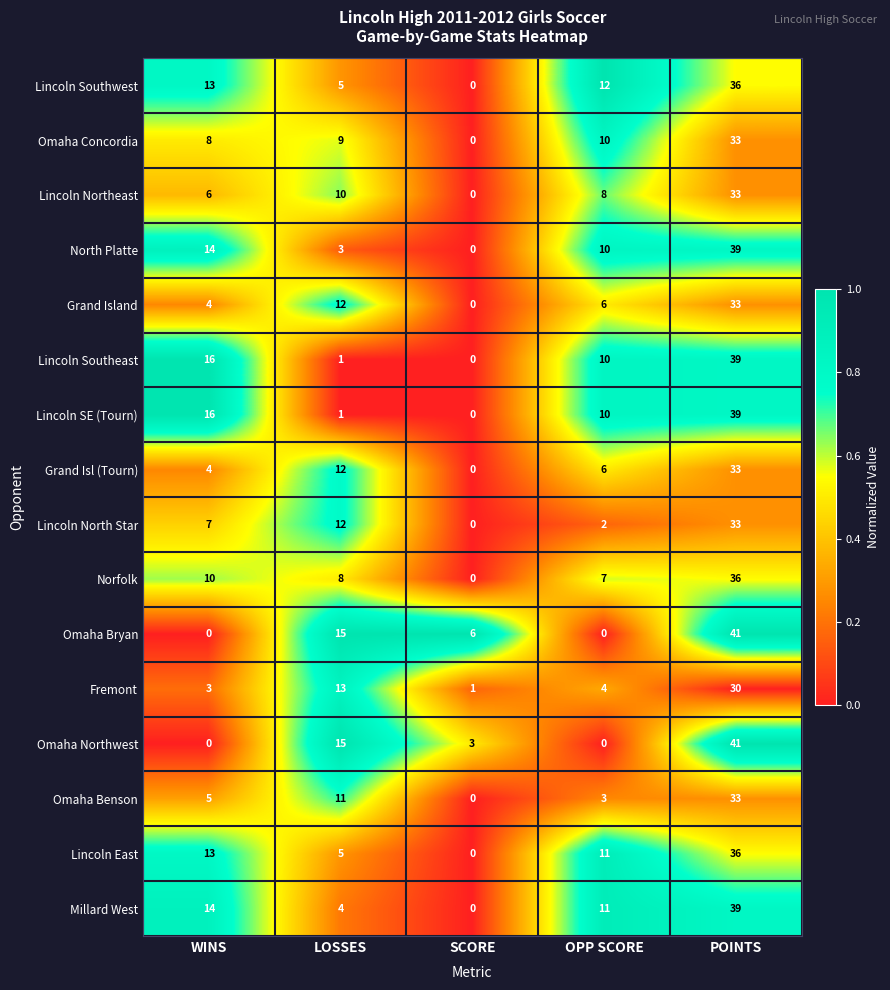

True or false: Omaha Northwest has a value of 0 at OPP SCORE.

True